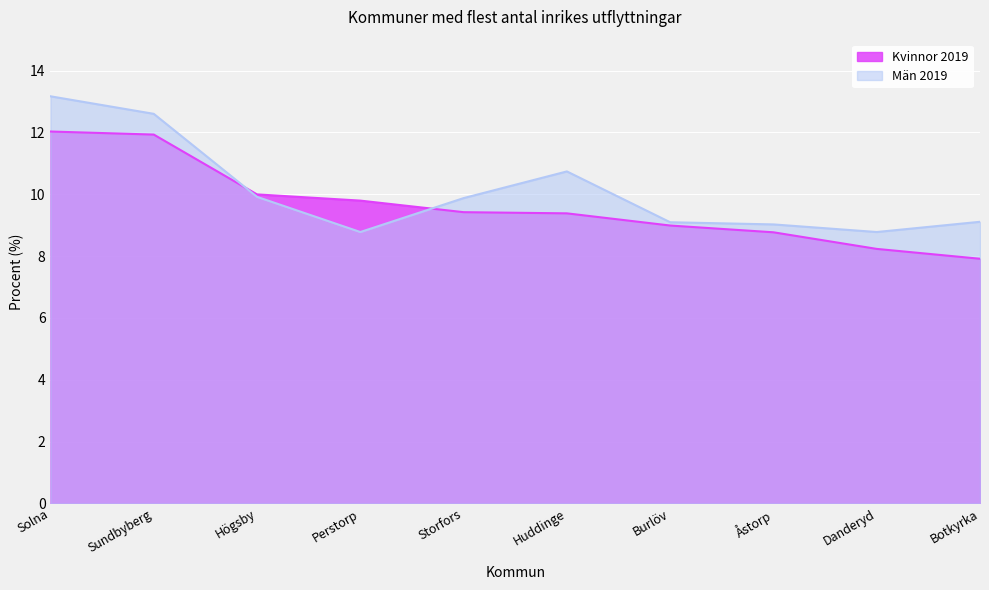

What is the label of the 3rd point from the left?

Högsby